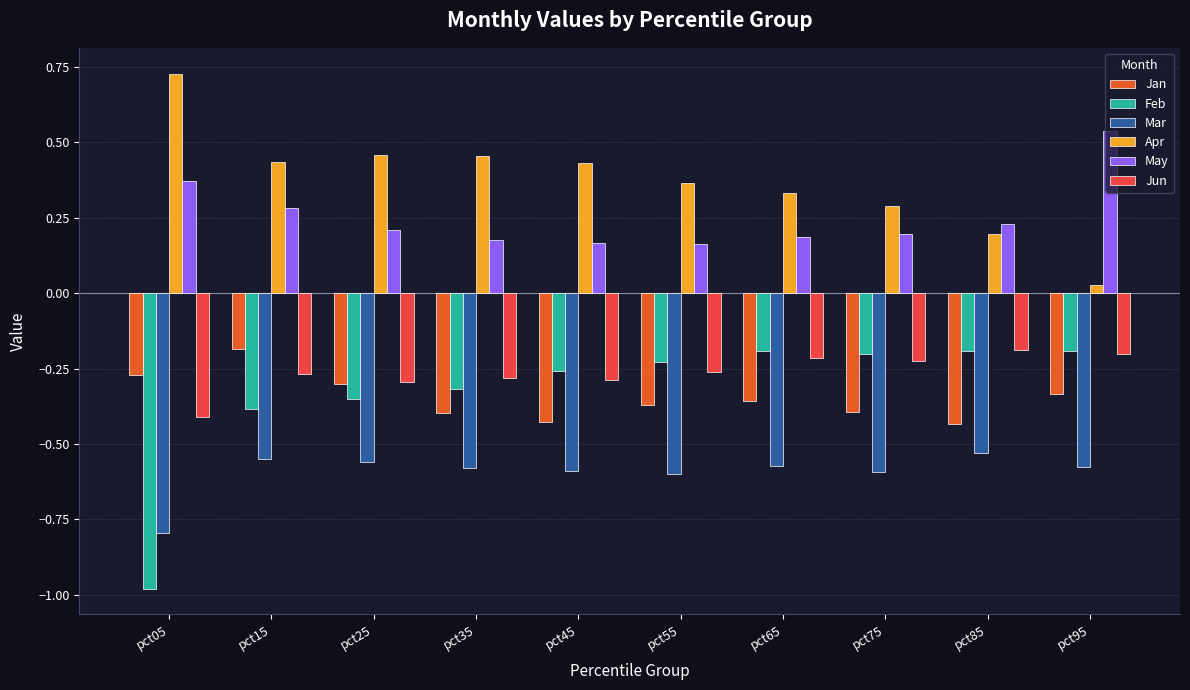

What is the sum of the May values at pct75 and pct95?

0.7